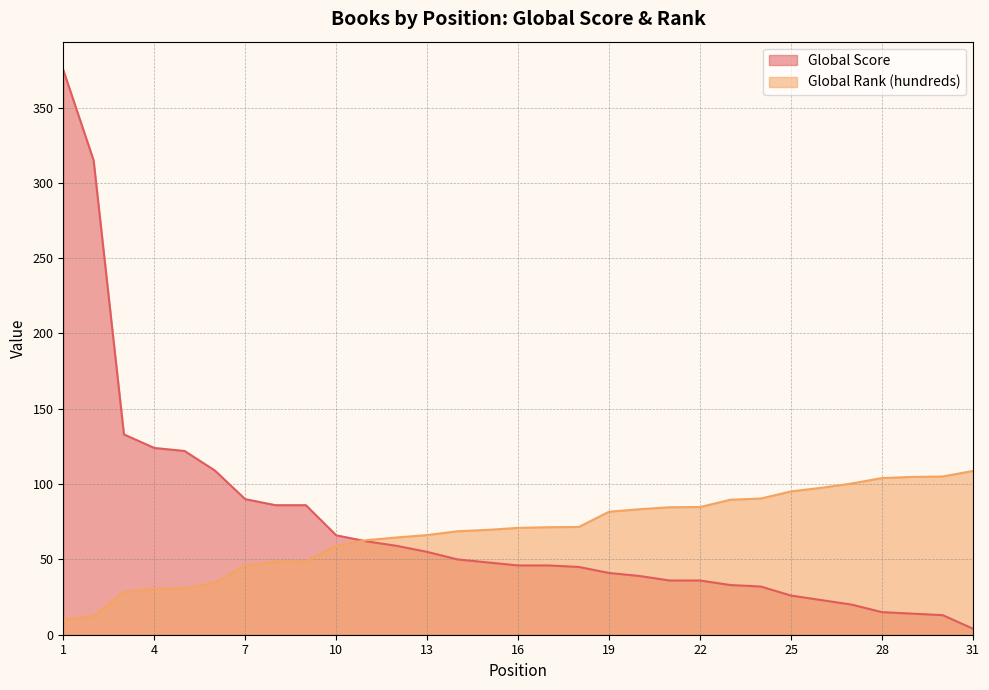

What is the approximate value of Global Score at 23?

33.0